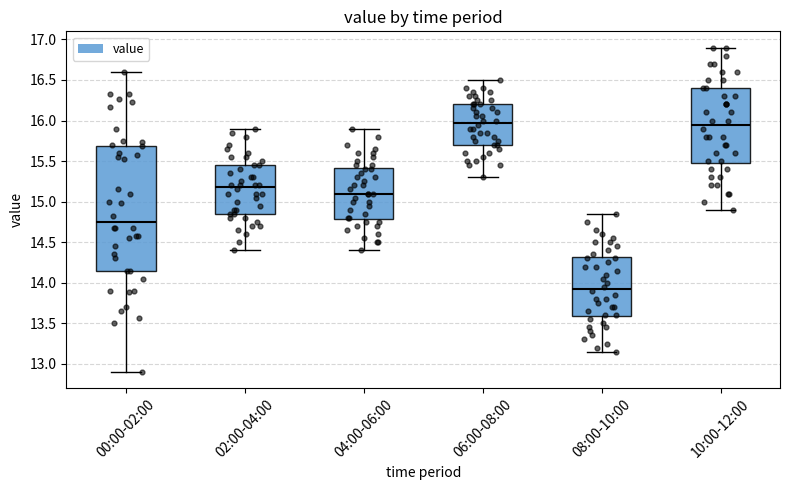

Where does the median line of the box for 02:00-04:00 sit on the y-axis? The values are not printed on the chart, so give them approximately, as read against the axis.

15.20